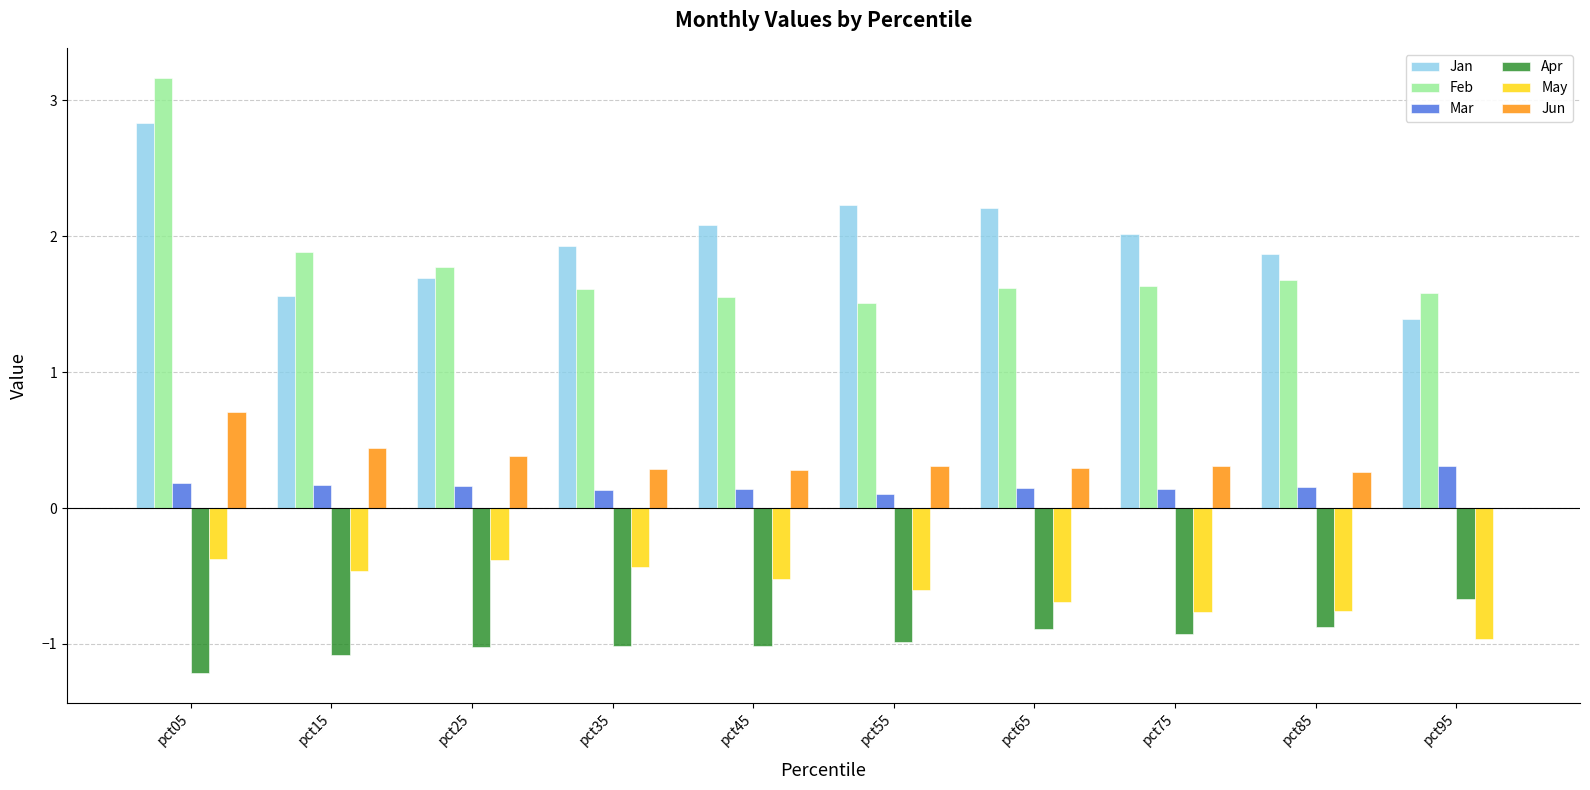

Which series has the widest spread of values?

Feb